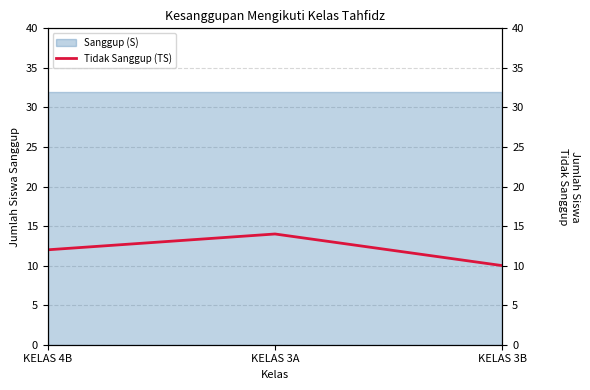

What is the minimum value shown in the chart?

10